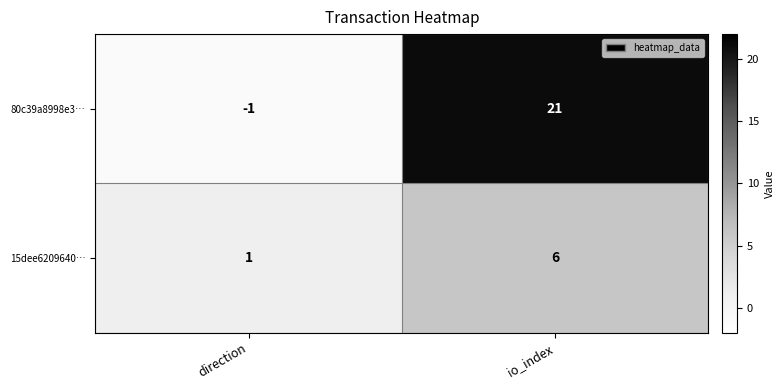

Rank the series at io_index from lowest to highest value.

15dee6209640…, 80c39a8998e3…